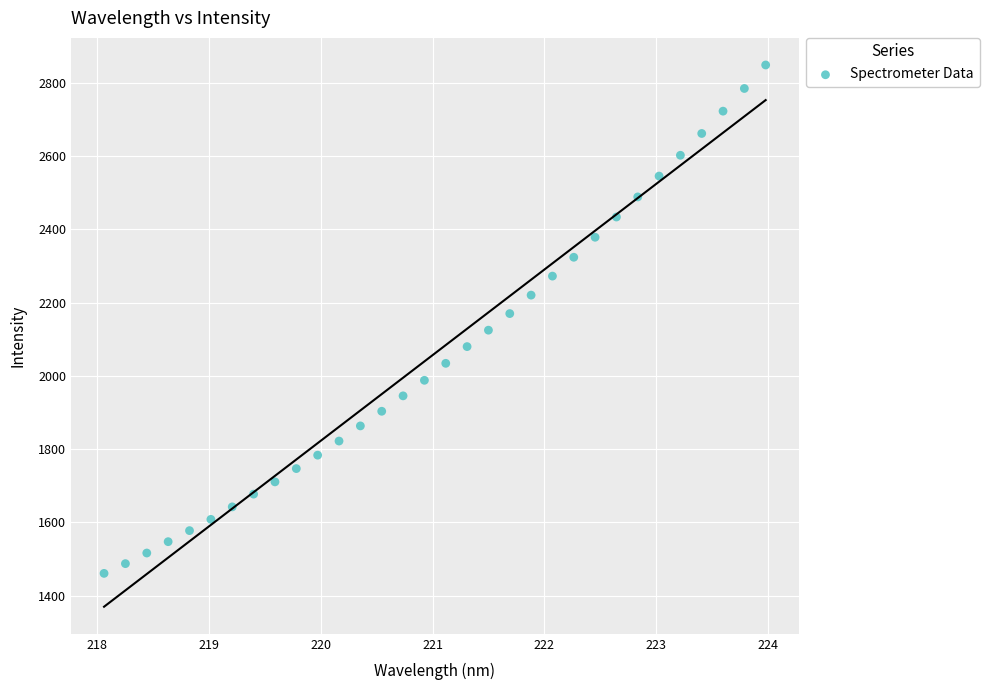

What is the range of X values (max minus min)?

5.9